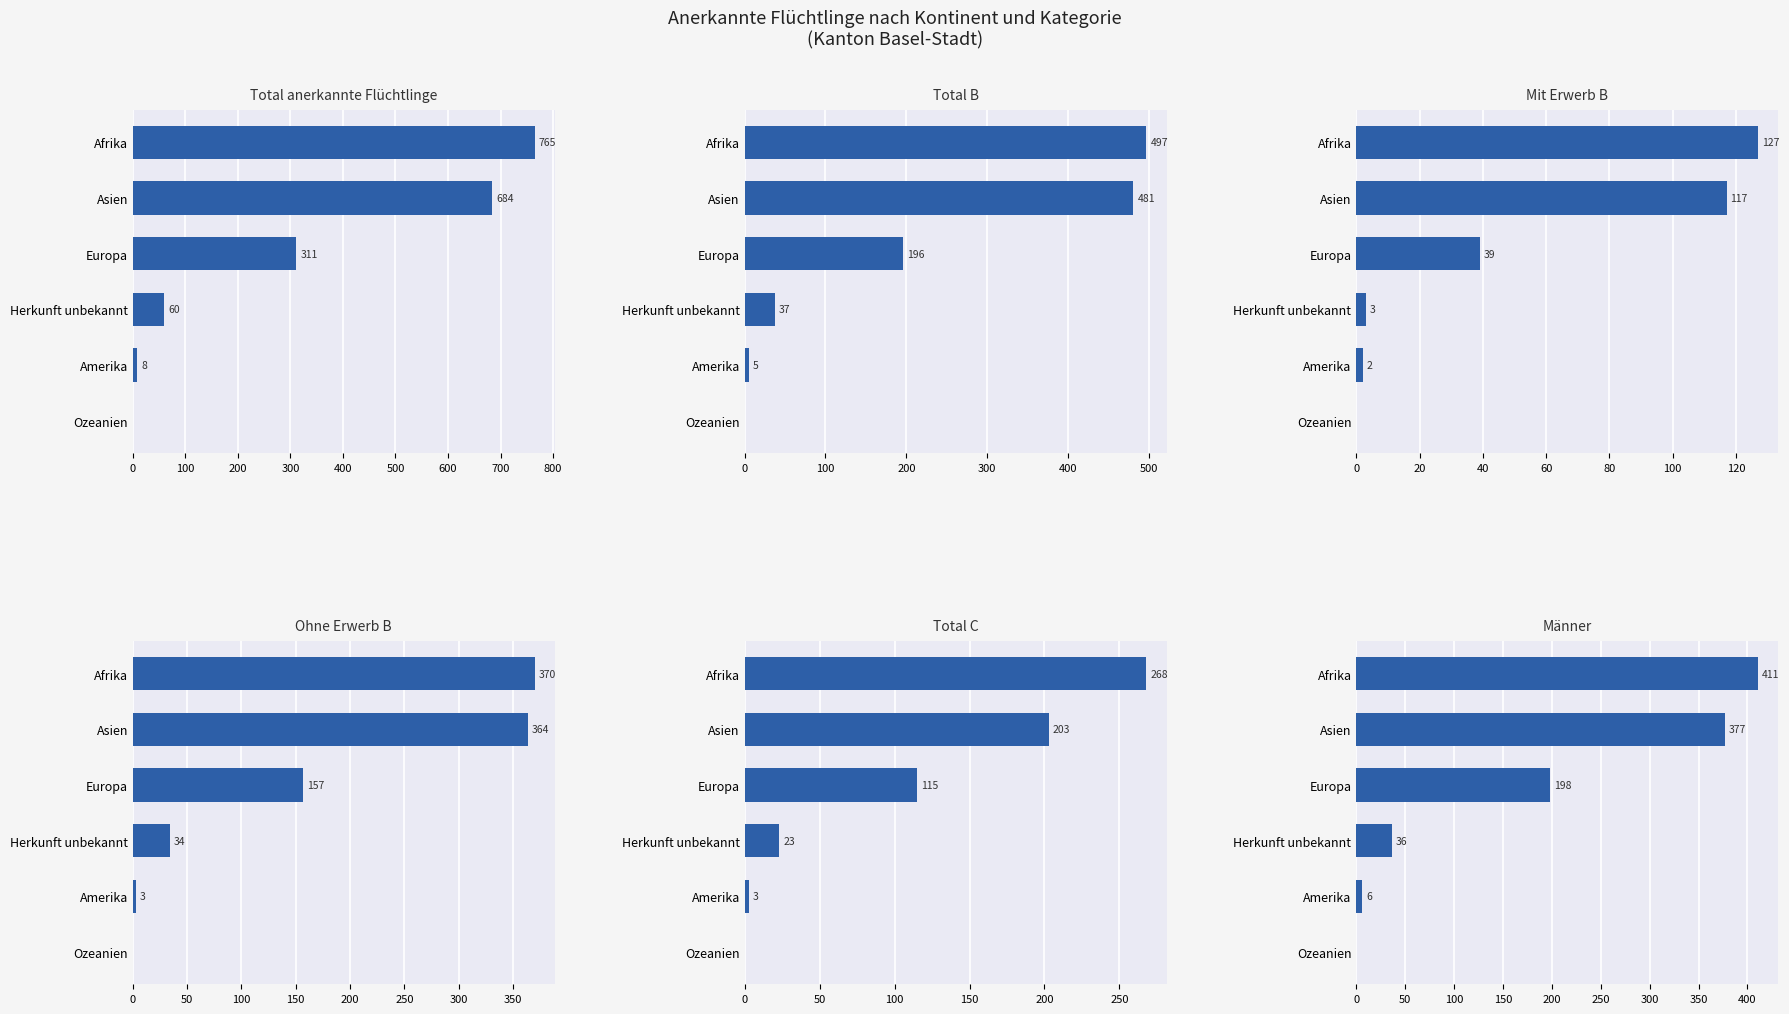

Are the bars grouped side by side (vs. stacked)?

Yes